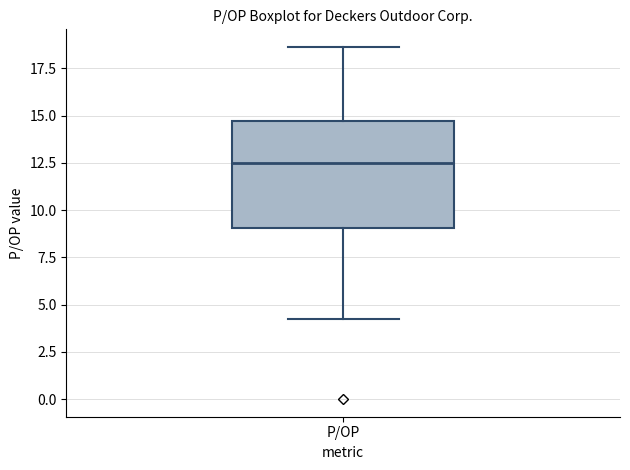

Read this box plot against the y-axis: the position of the median line, the range covered by the box, and the ends of both whiskers. The values are not printed on the chart, so give them approximately, as read against the axis.

median 12.5, box 9.0 to 14.5, whiskers 4.0 to 18.5